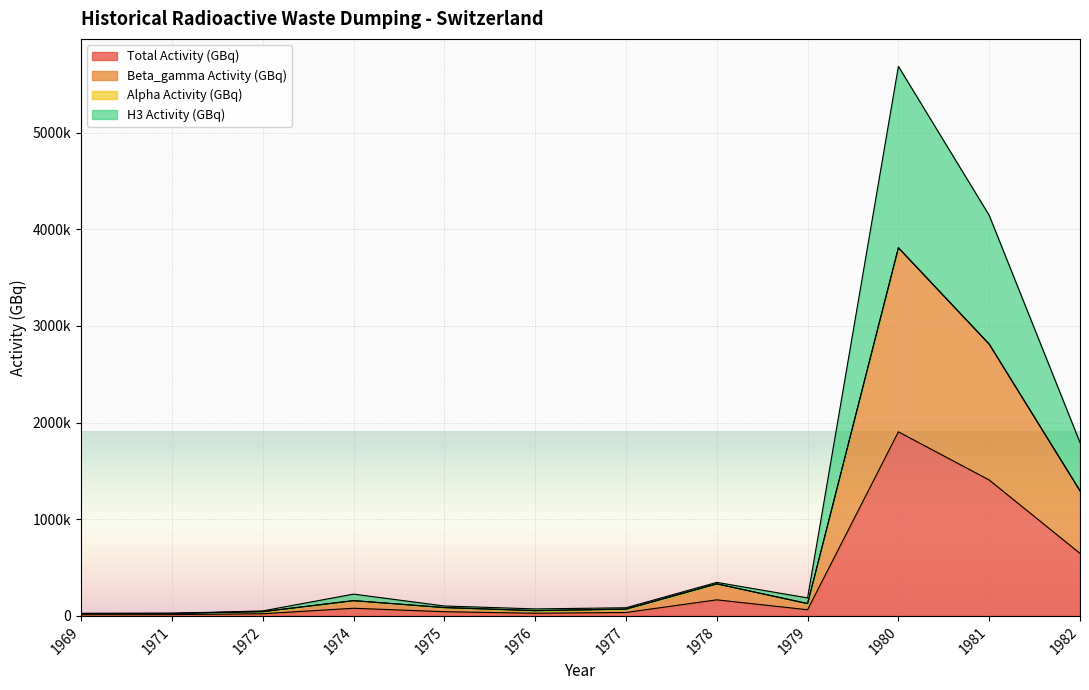

Where is the first local minimum for Total Activity (GBq)?

1976